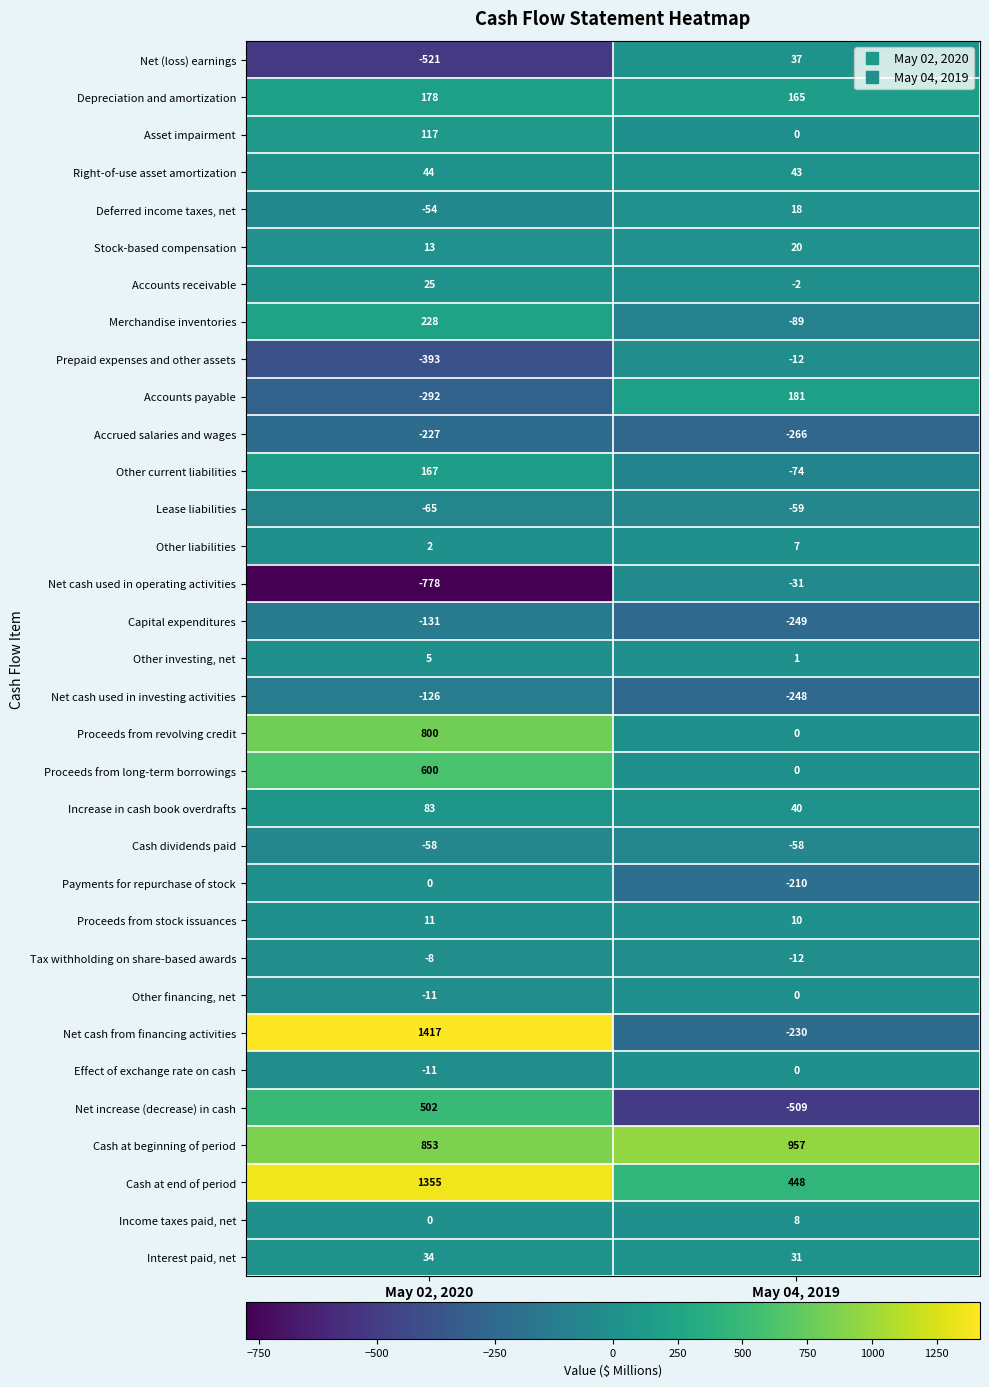

What is the difference between the maximum and minimum values in the Proceeds from long-term borrowings series?

600